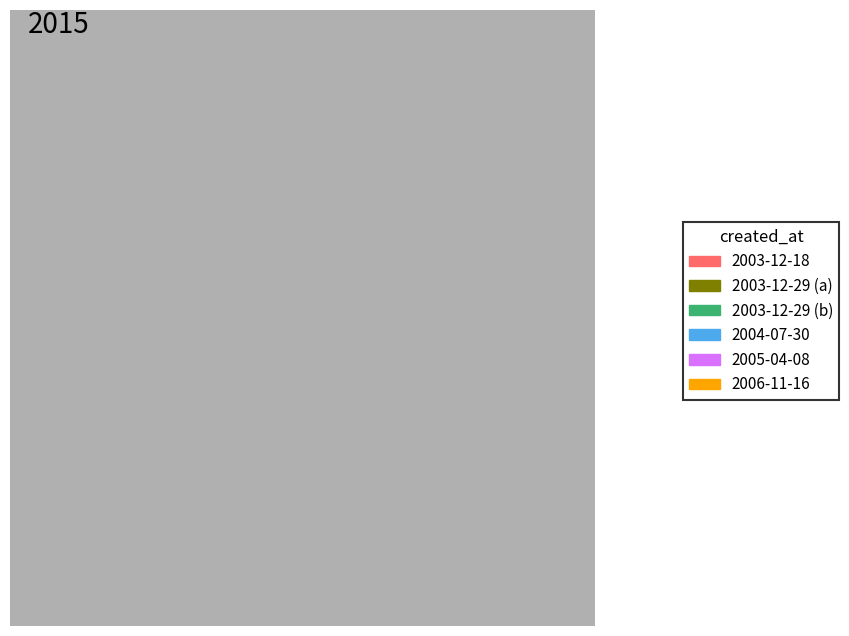

To the nearest percent, what portion does 2006-11-16 represent?

17%